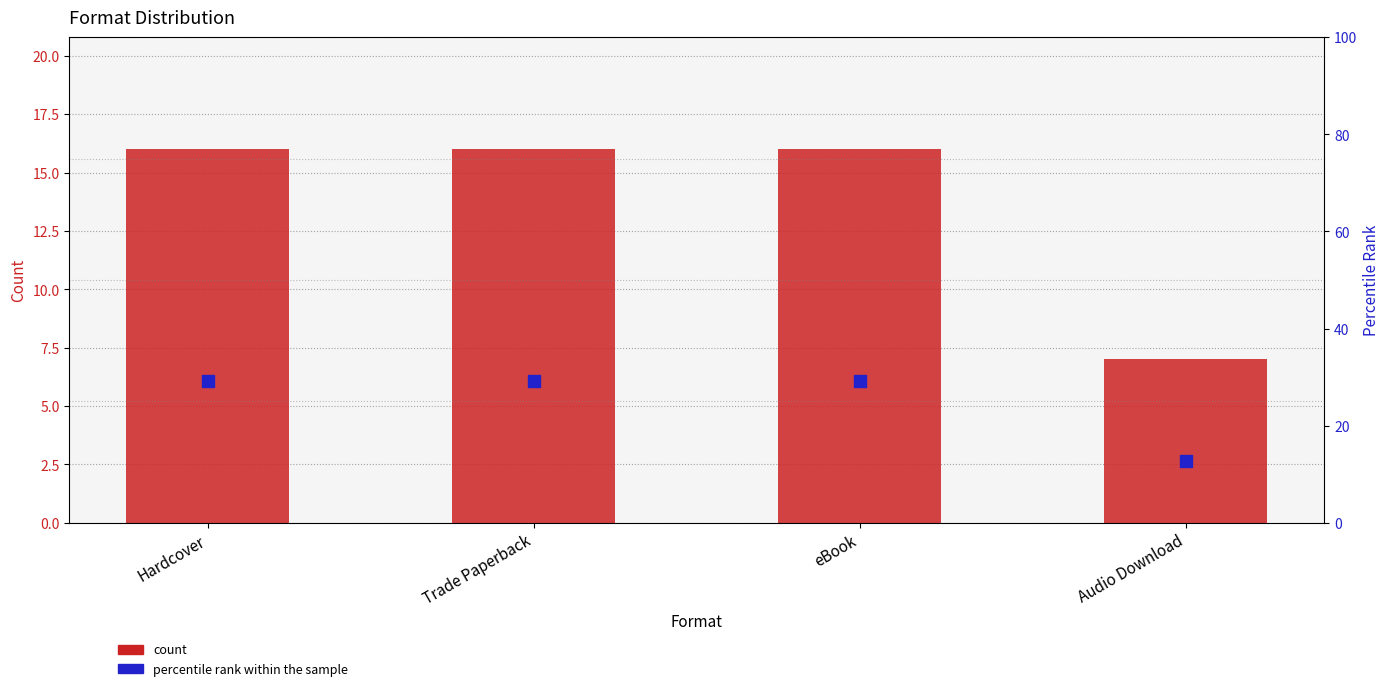

At how many categories does at least one series exceed 8?

4